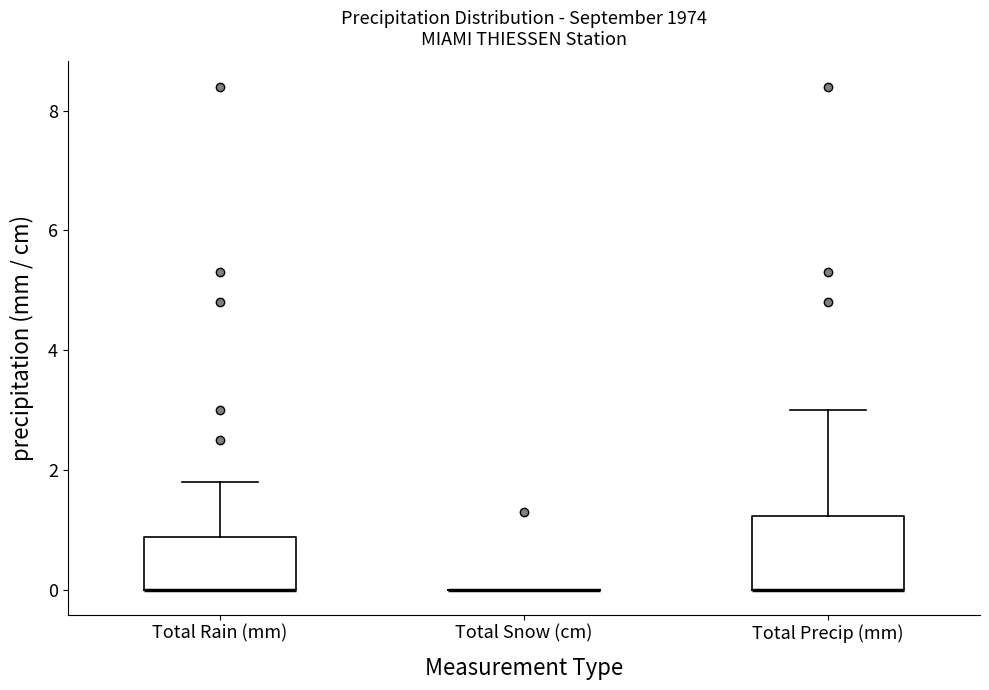

Reading left to right, transcribe this box plot: for each box, give where its median line is, the range the box spans, and where its two whiskers end, as read against the y-axis. The values are not printed on the chart, so give them approximately, as read against the axis.

Total Rain (mm): median 0.0 (drawn on the box's lower edge), box 0.0 to 0.8, whiskers 0.0 to 1.8
Total Snow (cm): box collapsed to a line at 0.0, whiskers 0.0 to 0.0
Total Precip (mm): median 0.0 (drawn on the box's lower edge), box 0.0 to 1.2, whiskers 0.0 to 3.0